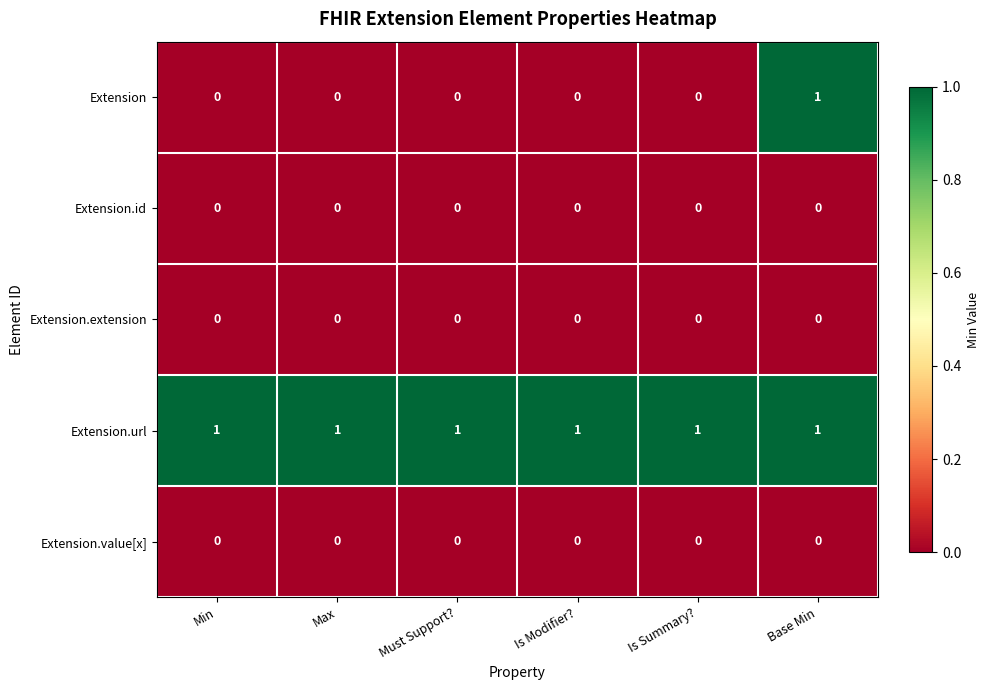

Which category has the highest value in the Extension series?

Base Min